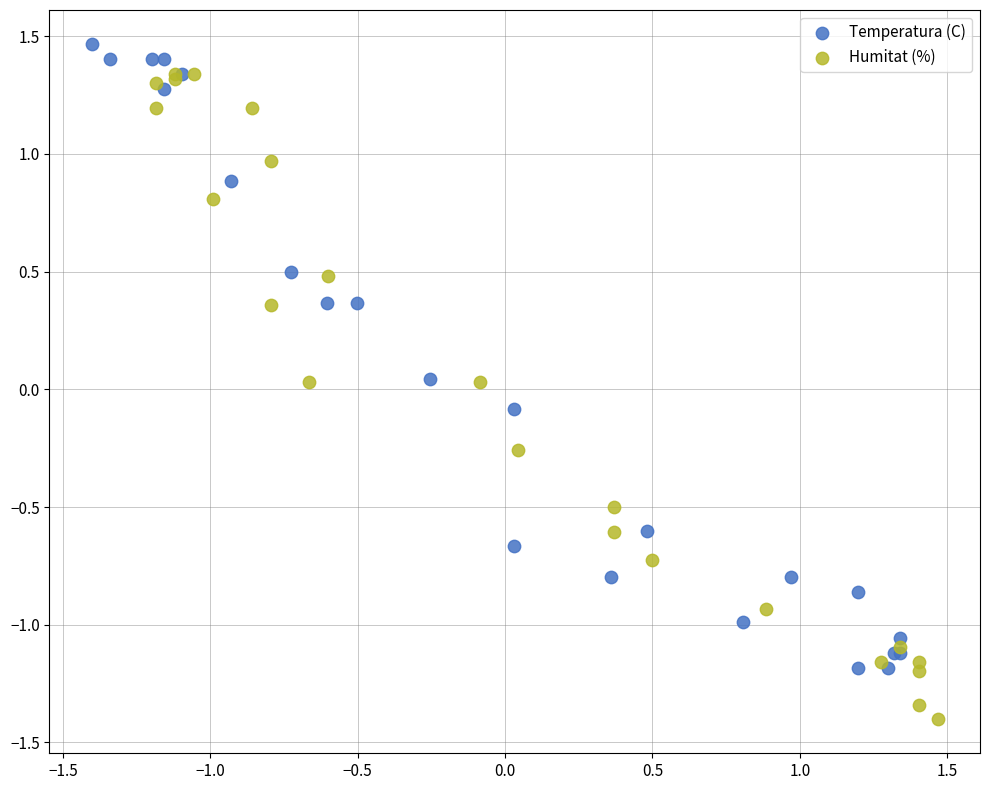

Which series contains the highest Y value?

Temperatura (C)